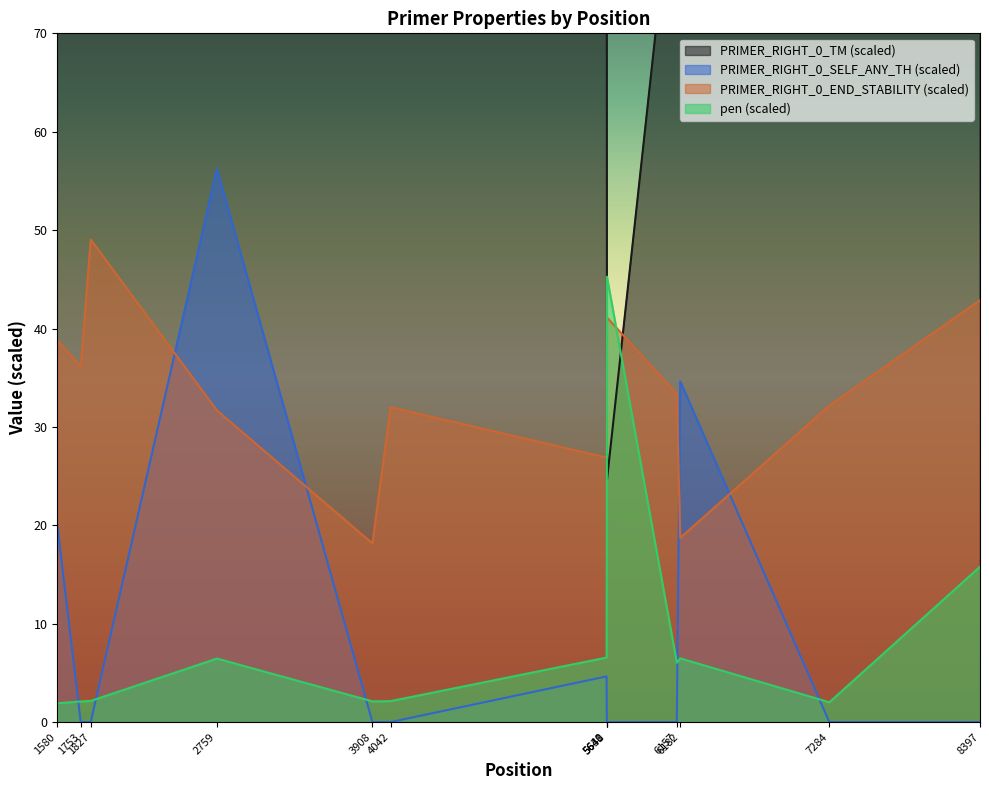

Is the value of PRIMER_RIGHT_0_TM at 6182 greater than the value of pen at 6157?

Yes